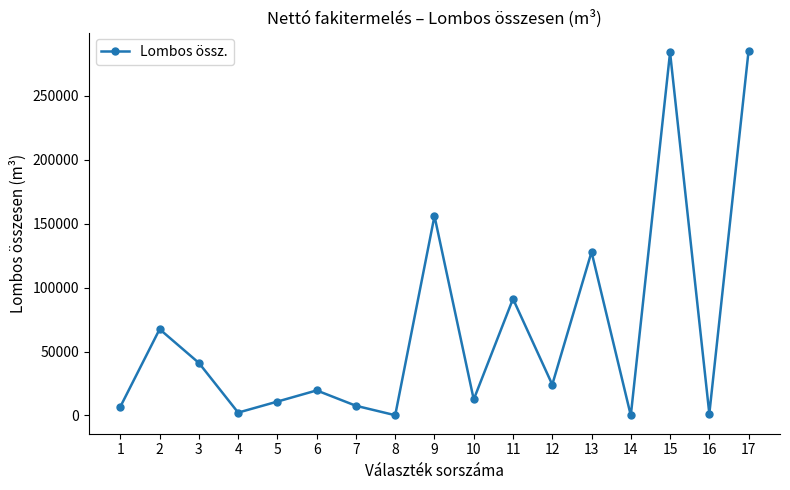

True or false: there are more than 0 points higher than both neighbors.

True